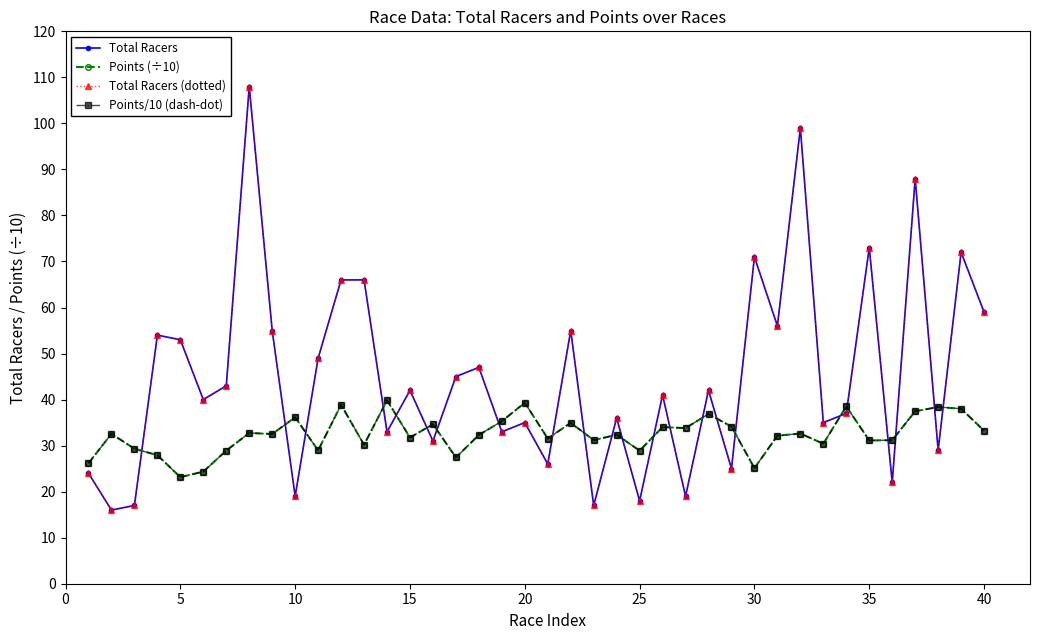

Does the chart have visible grid lines?

No